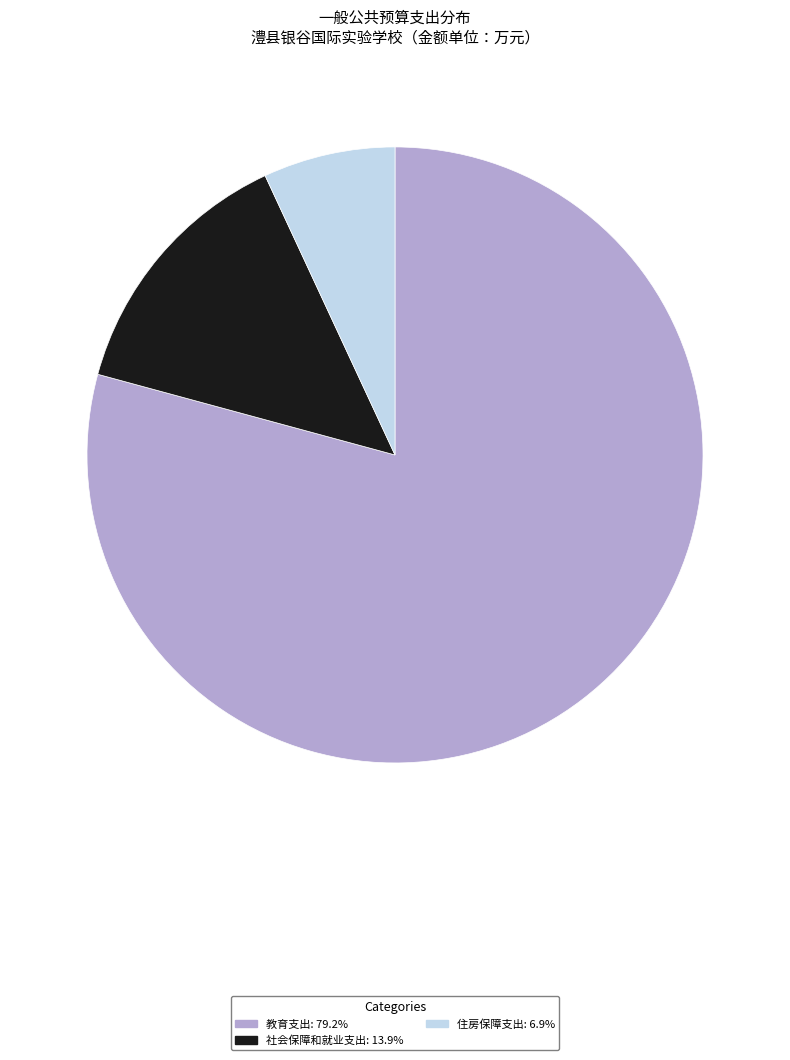

Is the sum of 教育支出: 79.2% and 社会保障和就业支出: 13.9% greater than half?

Yes